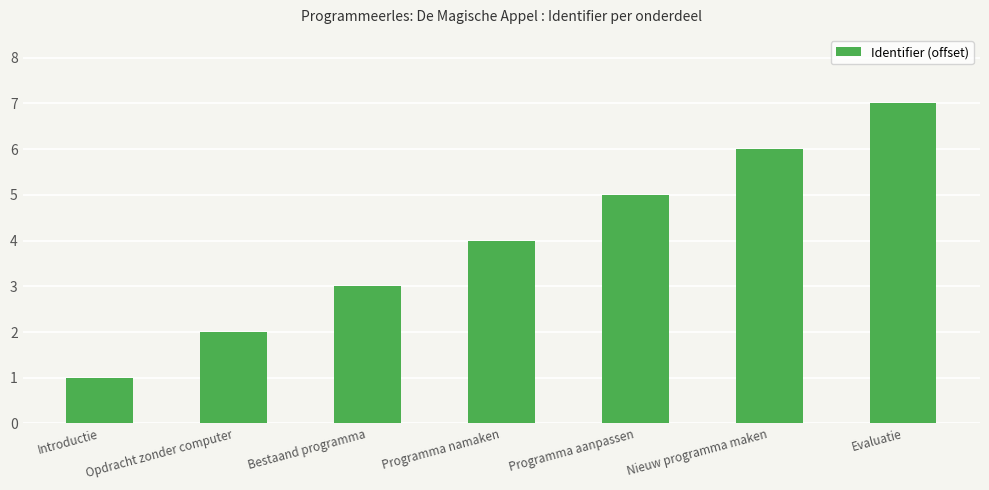

What is the change in value from Programma namaken to Nieuw programma maken?

+2